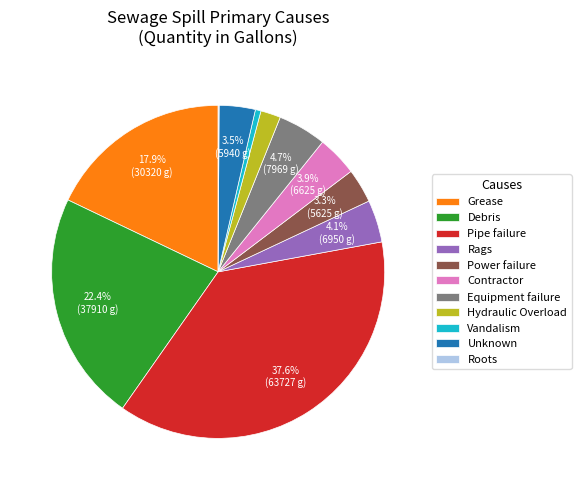

To the nearest percent, what percentage of the pie is Rags?

4%